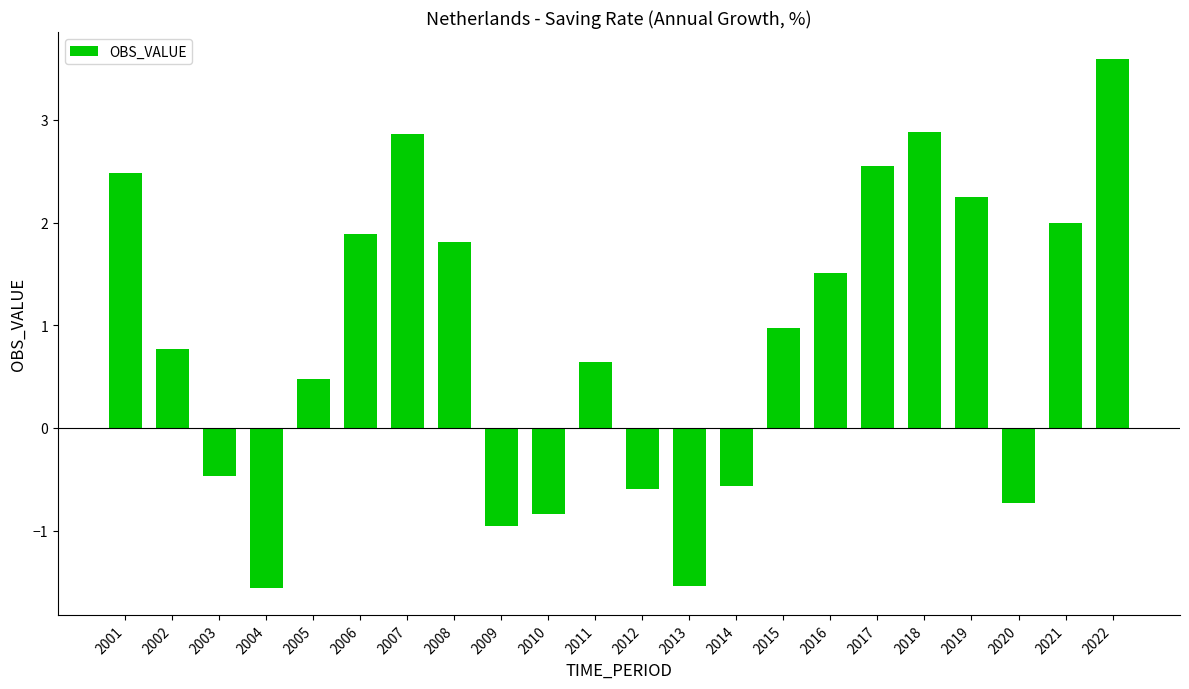

The chart shows a value of 0.9 at 2017. True or false?

False